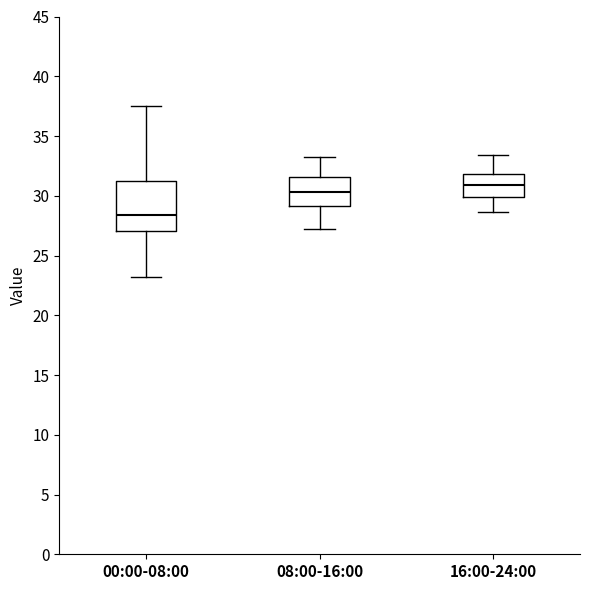

Which box has the lowest median line?

00:00-08:00